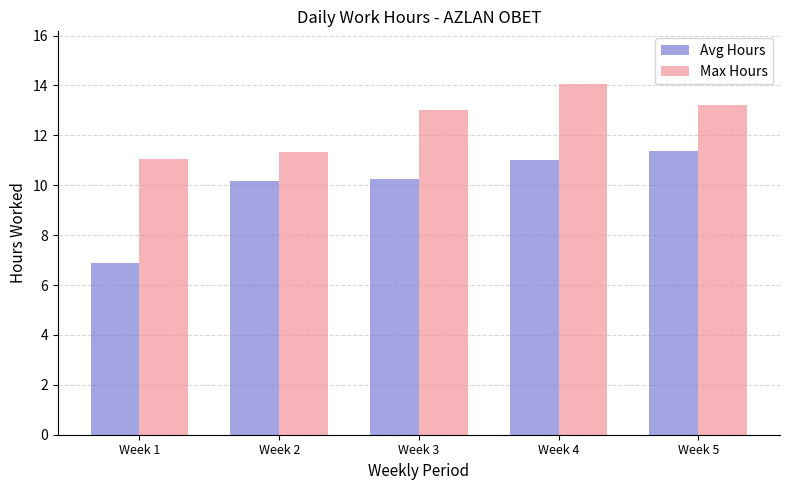

Which category has the lowest value in the Max Hours series?

Week 1